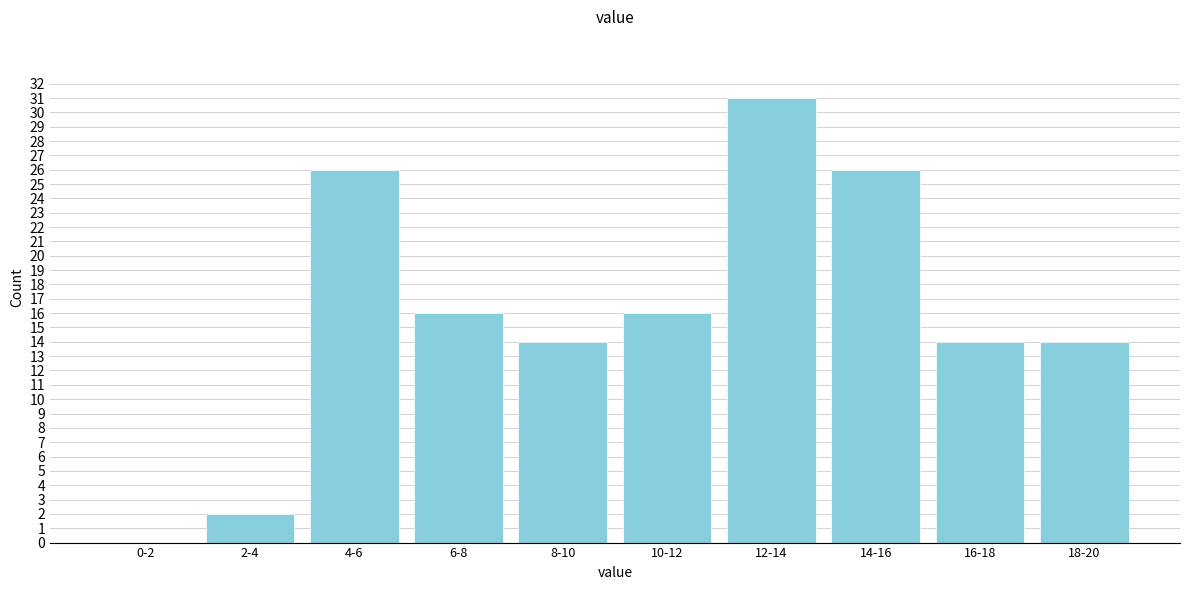

Reading left to right, list all the values displayed in this chart.

0-2=0	2-4=2	4-6=26	6-8=16	8-10=14	10-12=16	12-14=31	14-16=26	16-18=14	18-20=14